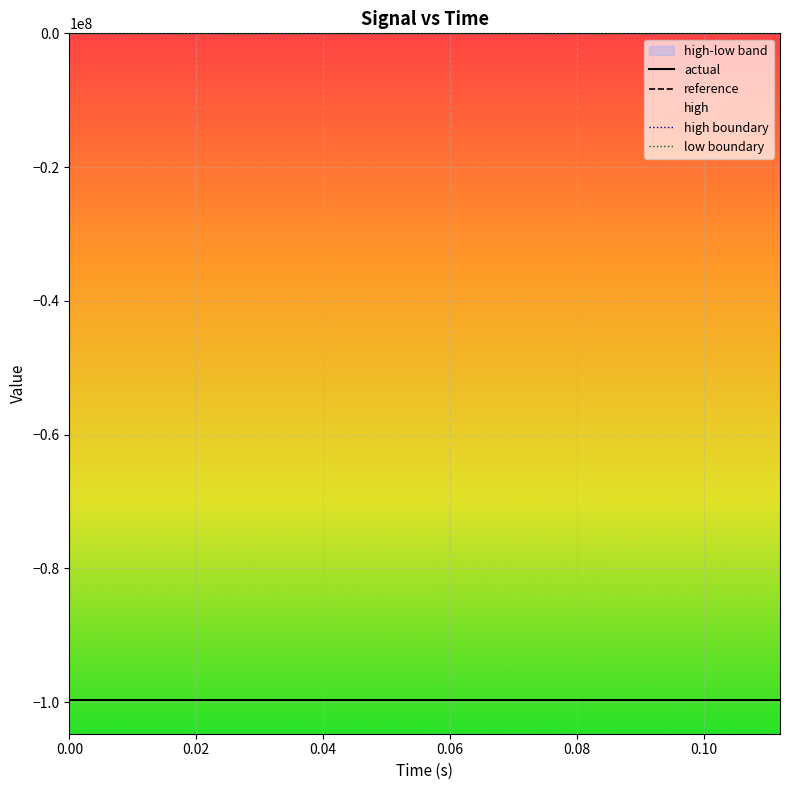

True or false: reference and actual intersect in this chart.

False